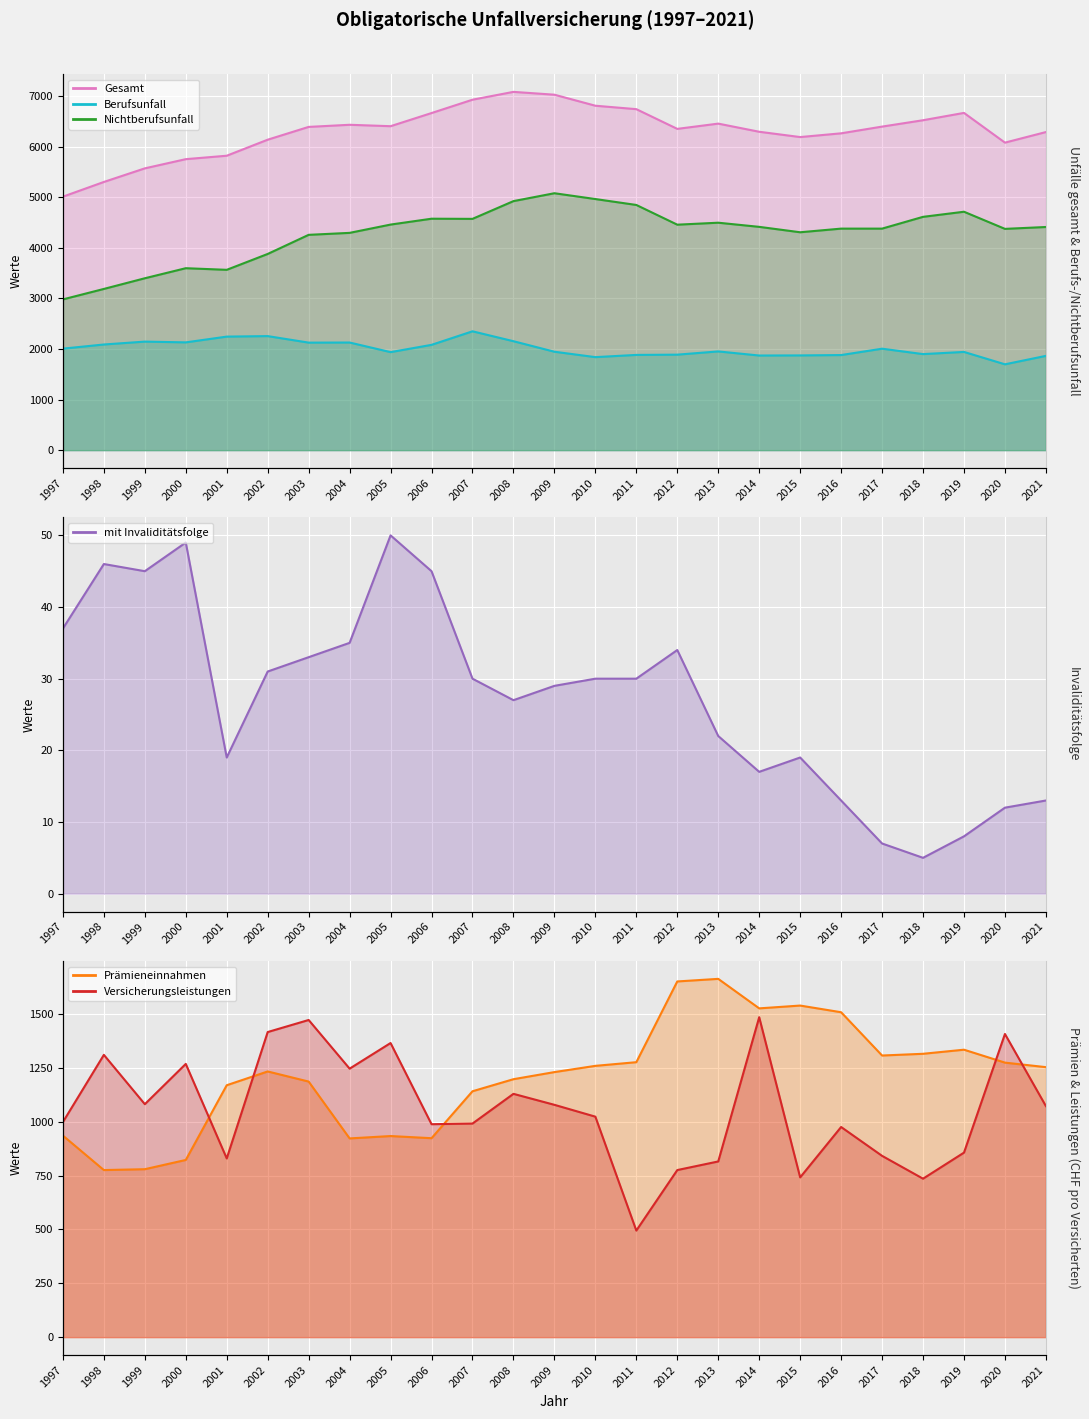

True or false: Gesamt and Berufsunfall cross at least once.

False